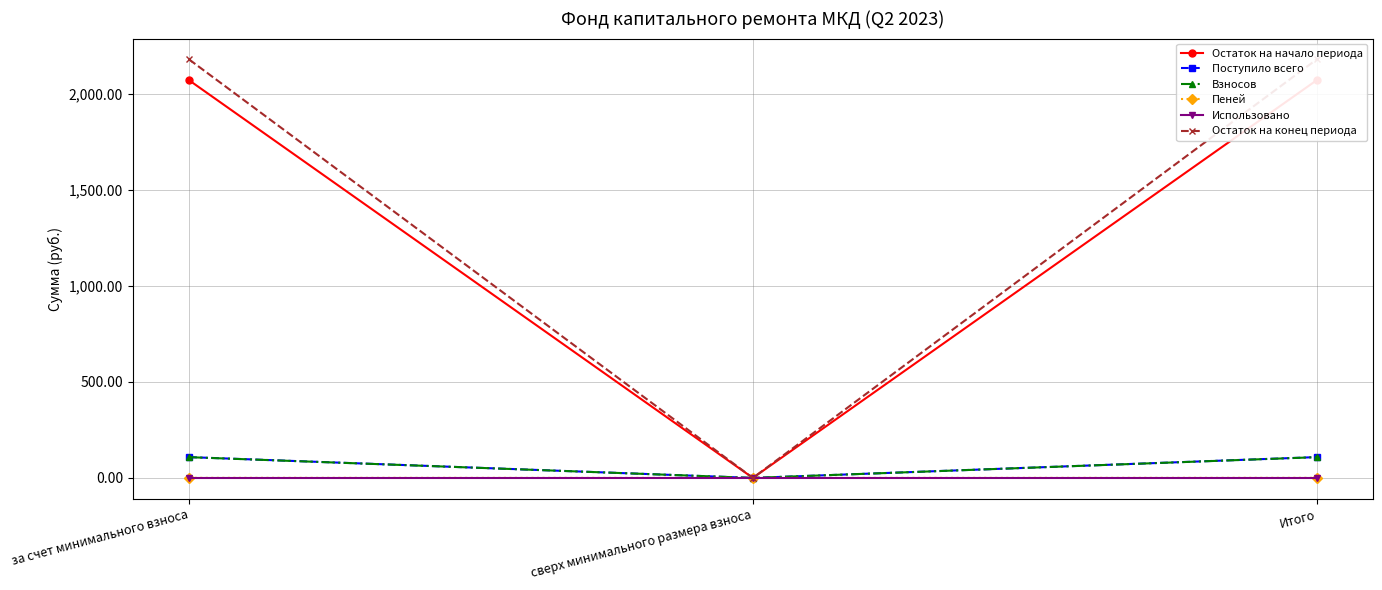

Which series has the largest range (max minus min)?

Остаток на конец периода